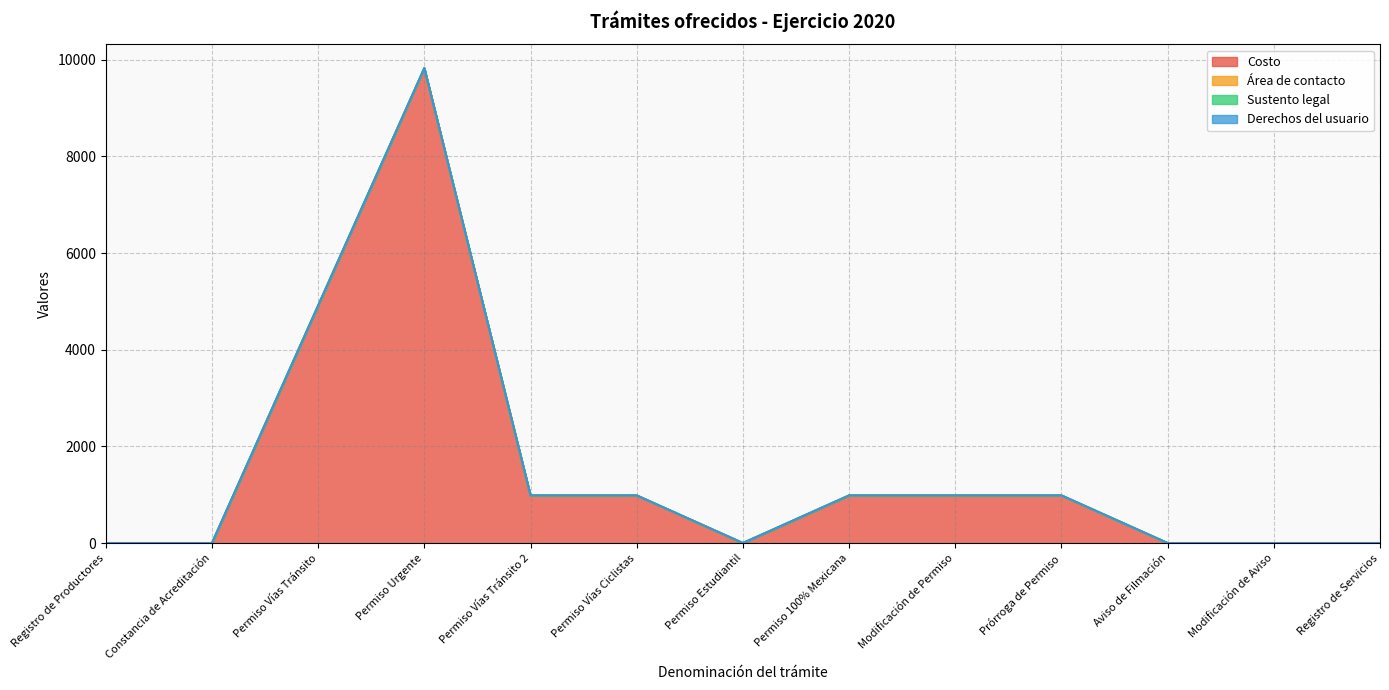

Rank the series at Permiso Vías Tránsito from highest to lowest value.

Costo, Área de contacto, Sustento legal, Derechos del usuario